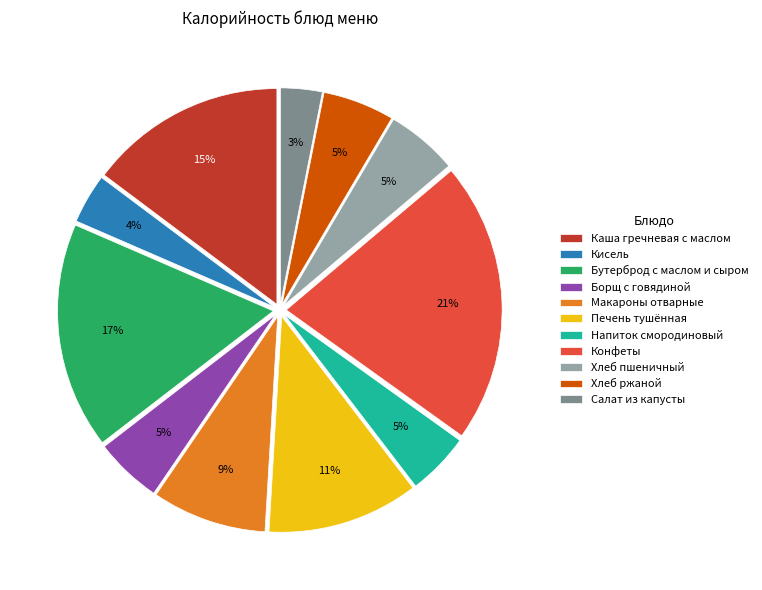

To the nearest percent, what percentage of the pie is Печень тушённая?

11%